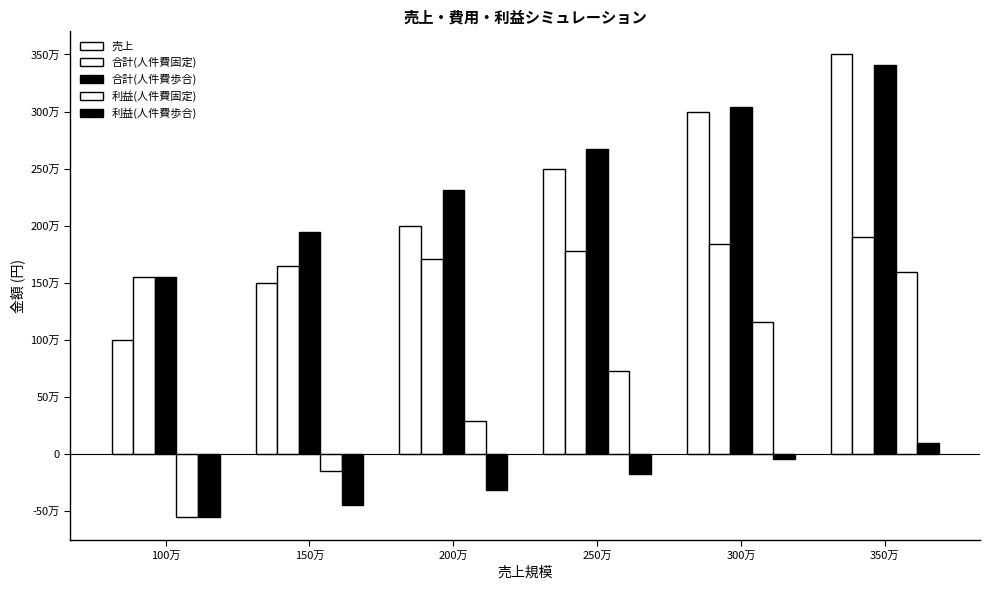

Does the chart contain stacked bars?

No